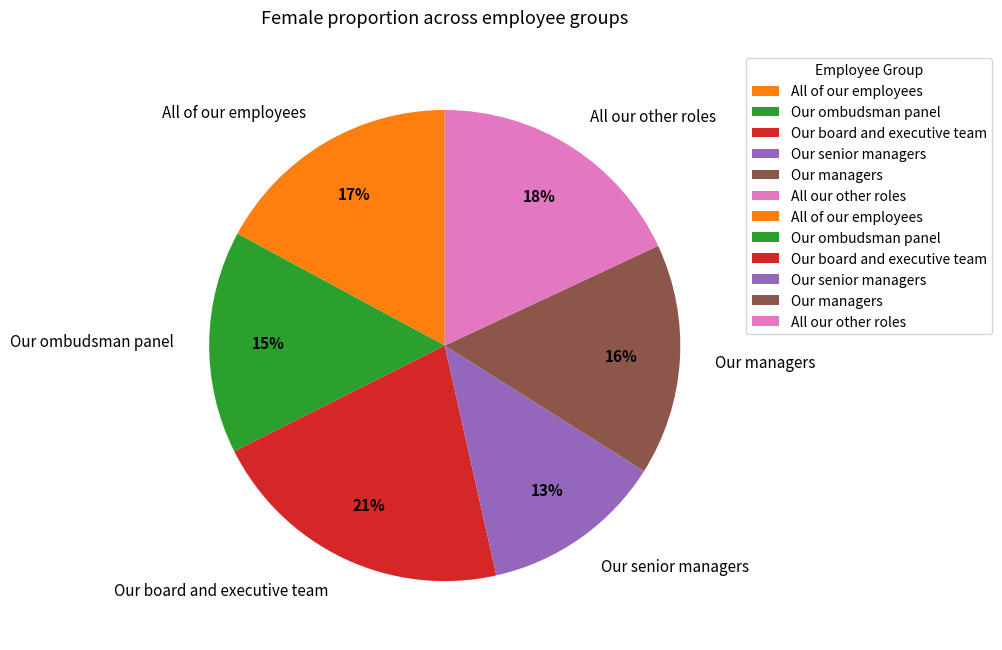

Is the sum of Our senior managers and Our ombudsman panel greater than half?

No